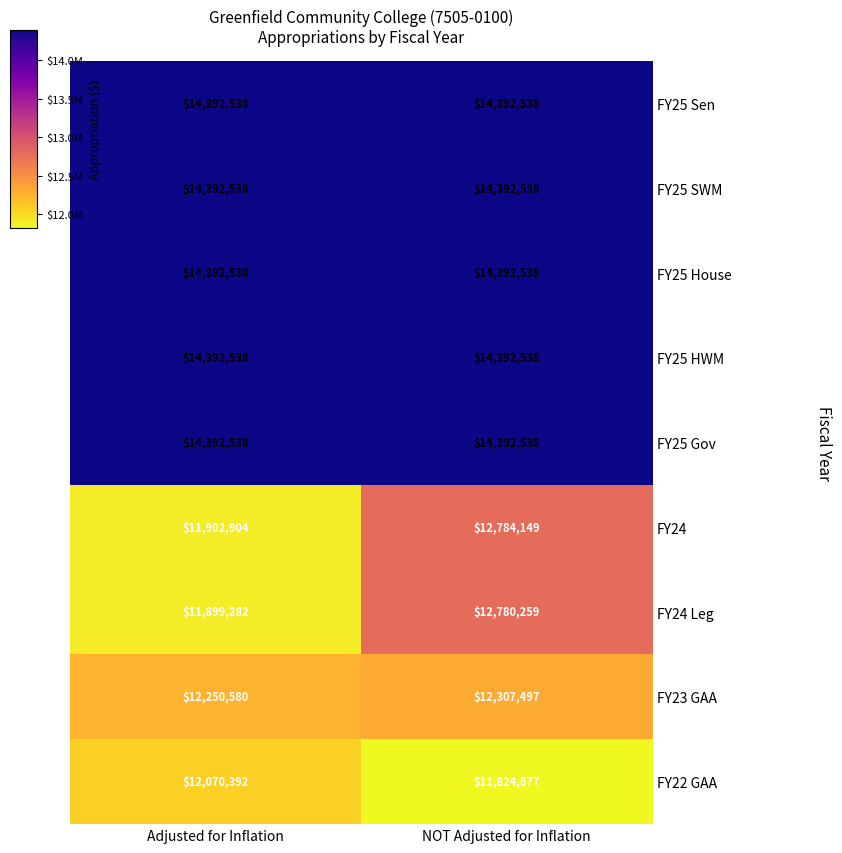

What is the minimum value for FY22 GAA?

11824677